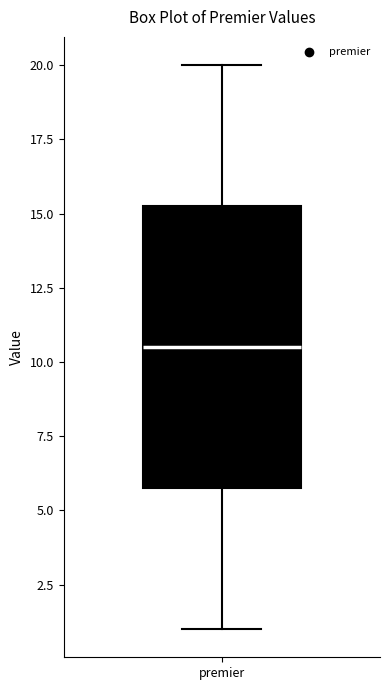

Read this box plot against the y-axis: the position of the median line, the range covered by the box, and the ends of both whiskers. The values are not printed on the chart, so give them approximately, as read against the axis.

median 10.5, box 6.0 to 15.5, whiskers 1.0 to 20.0